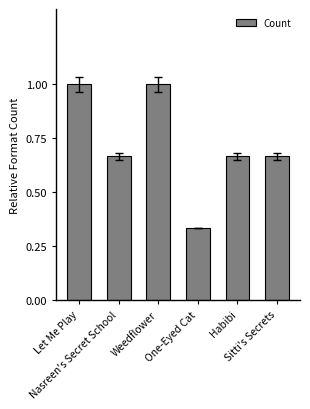

What is the sum of all values?

4.3